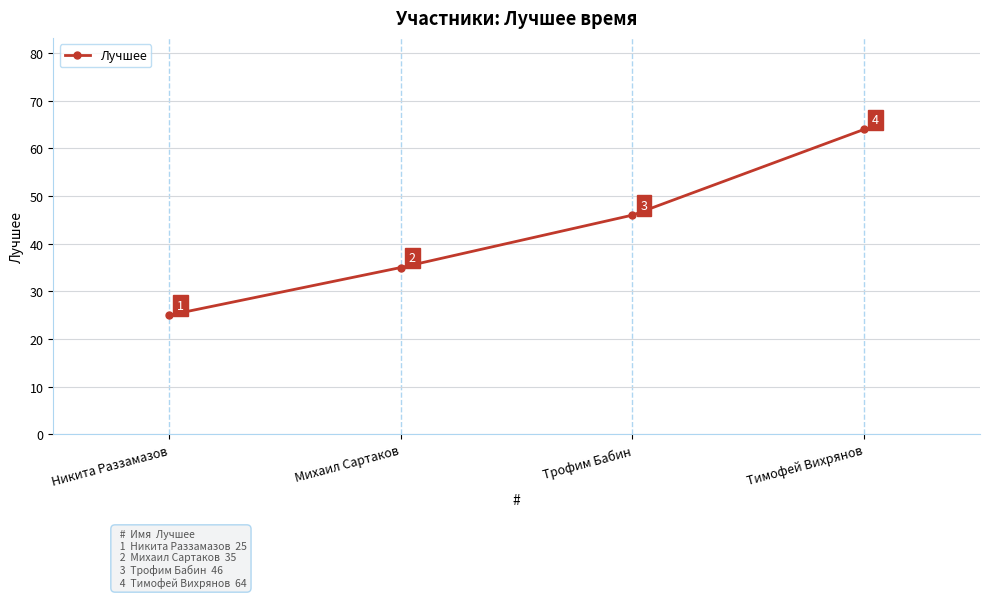

What is the value of the 3rd point from the left?

46